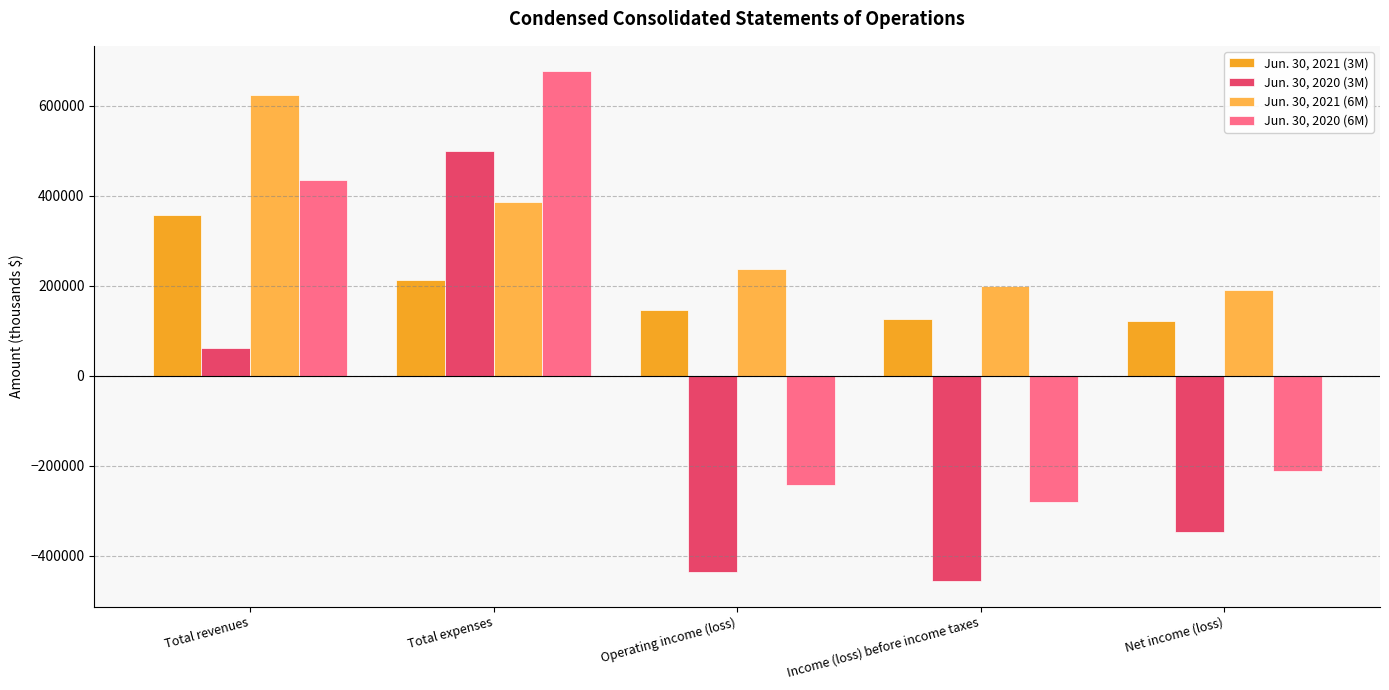

Which series has the largest total across all categories?

Jun. 30, 2021 (6M)